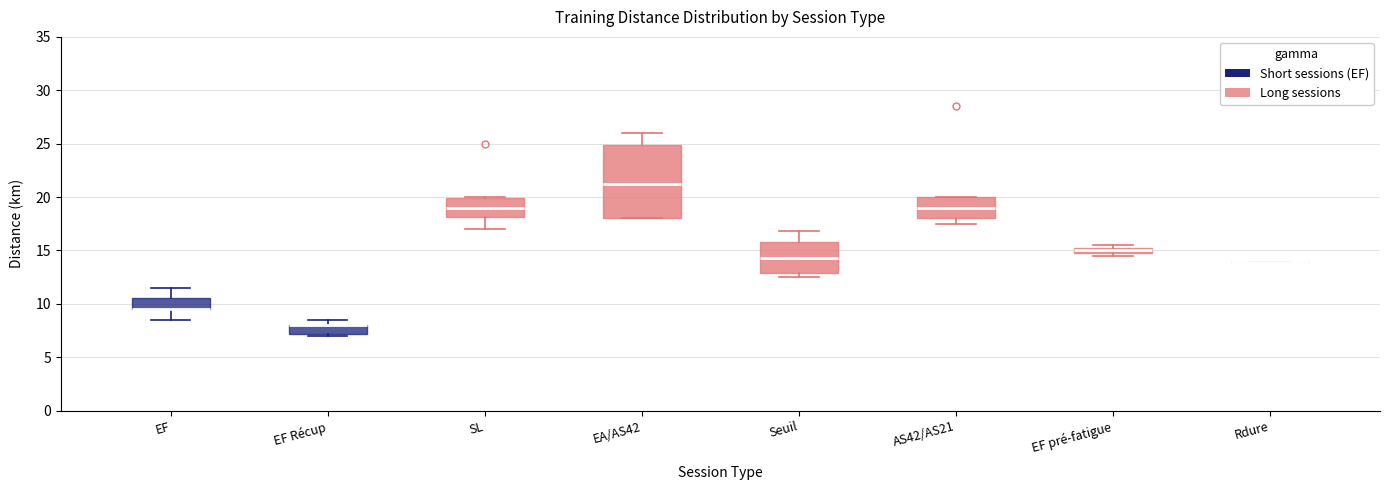

Where is the lower edge of the box for SL on the y-axis? The values are not printed on the chart, so give them approximately, as read against the axis.

18.0